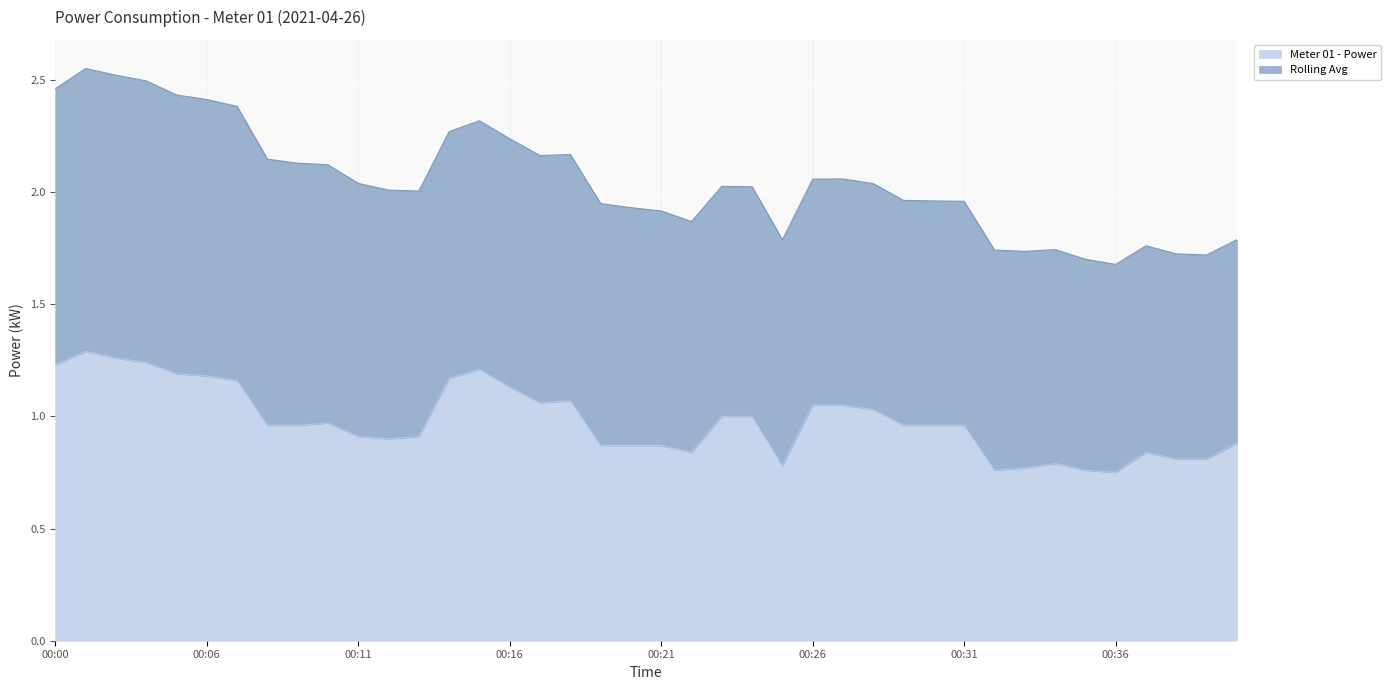

The value at 00:17 is 1.1. True or false?

True